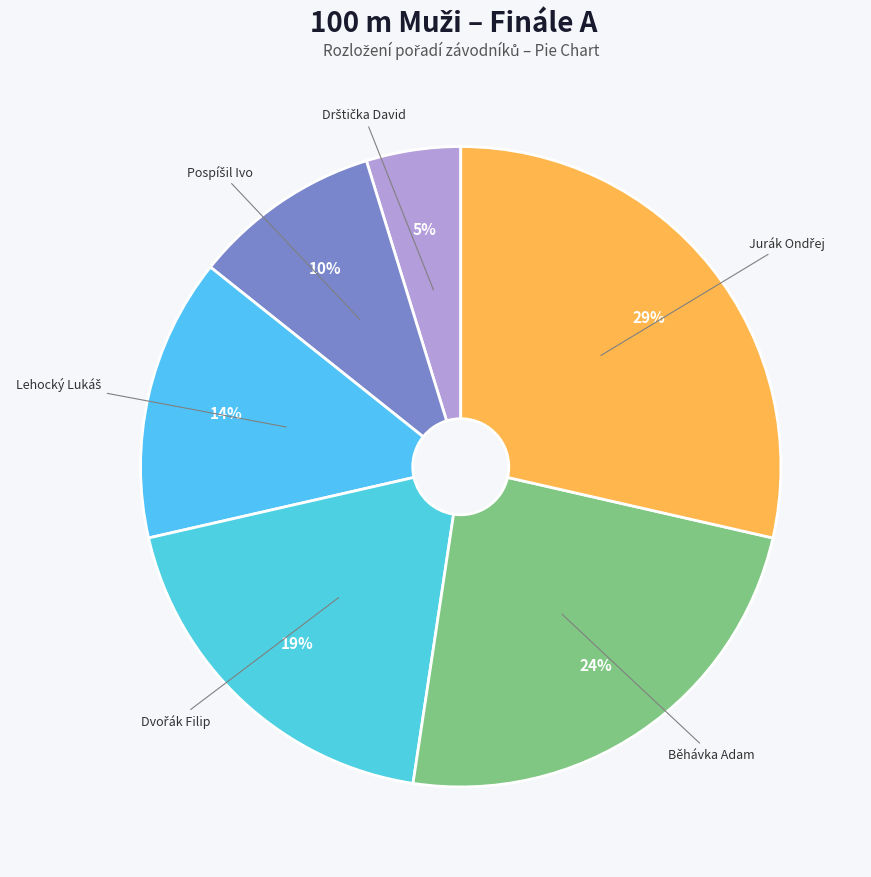

How many segments does this pie chart have?

6